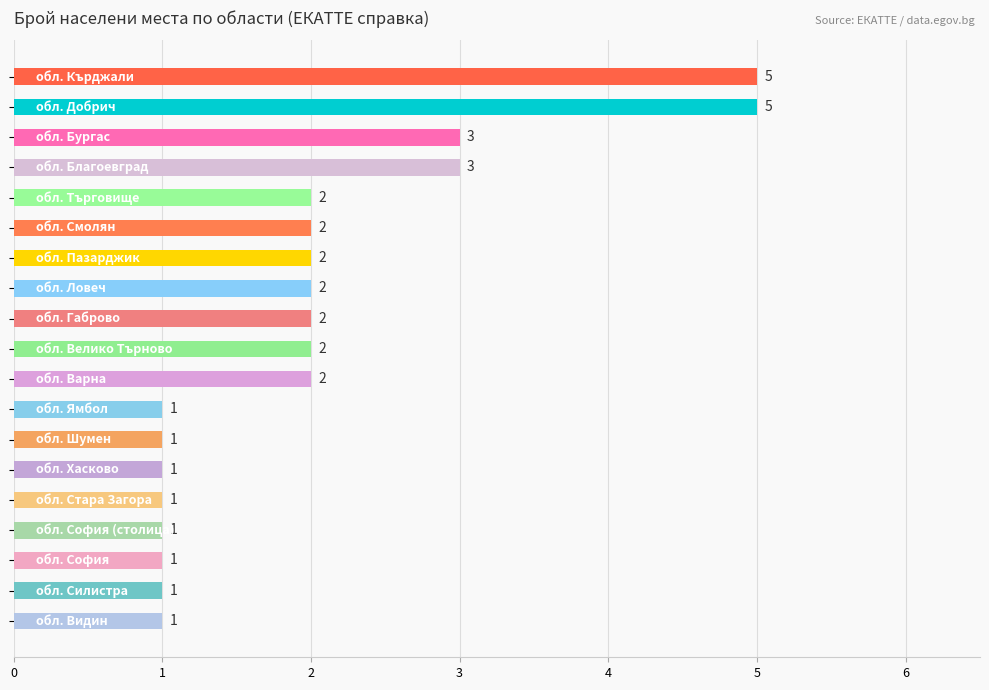

How many values are below 2?

8